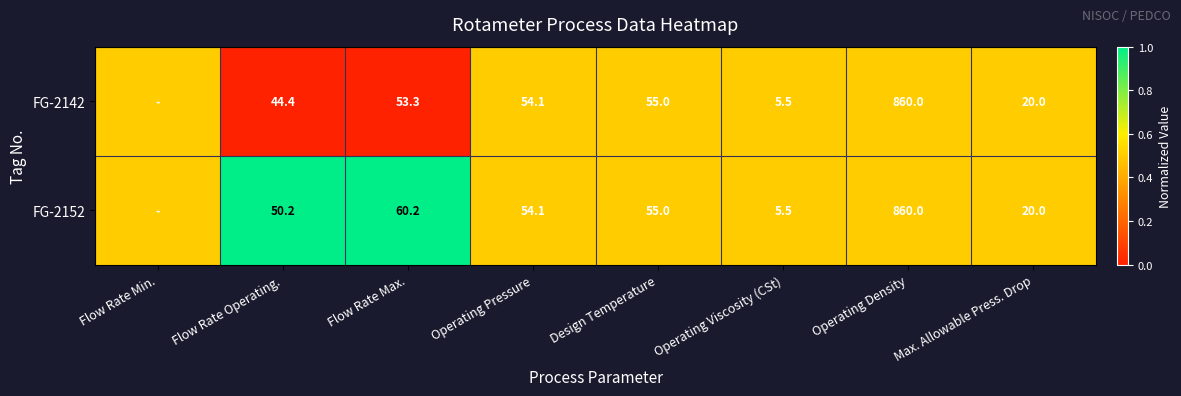

What is the sum of the FG-2142 values at Flow Rate Max. and Max. Allowable Press. Drop?

73.3